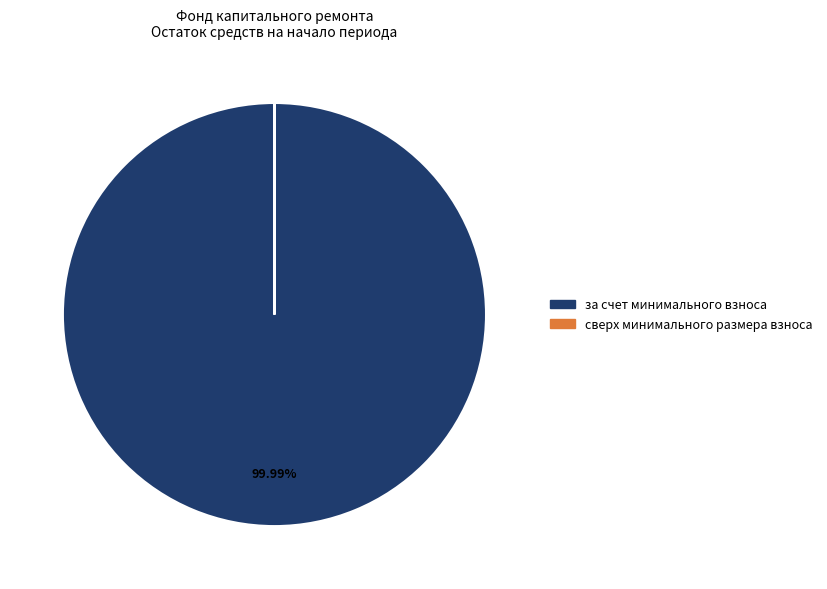

Is за счет минимального взноса the majority of the pie?

Yes